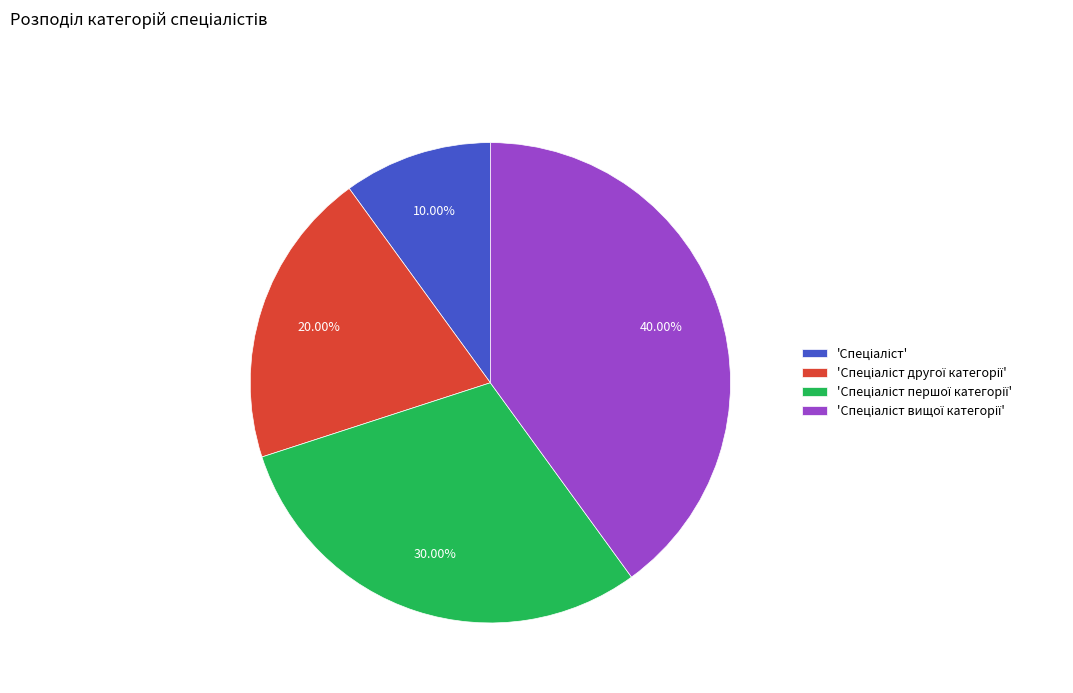

Is there any slice that represents more than half of the pie?

No